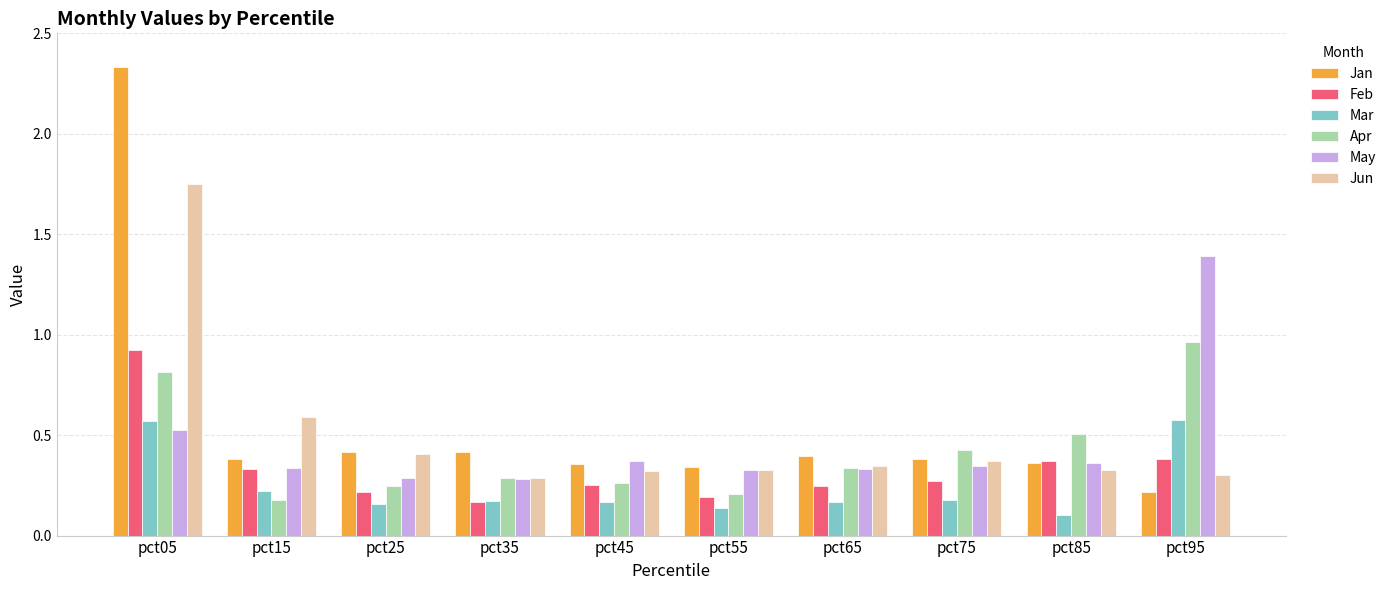

What is the sum of all Jun values?

5.0